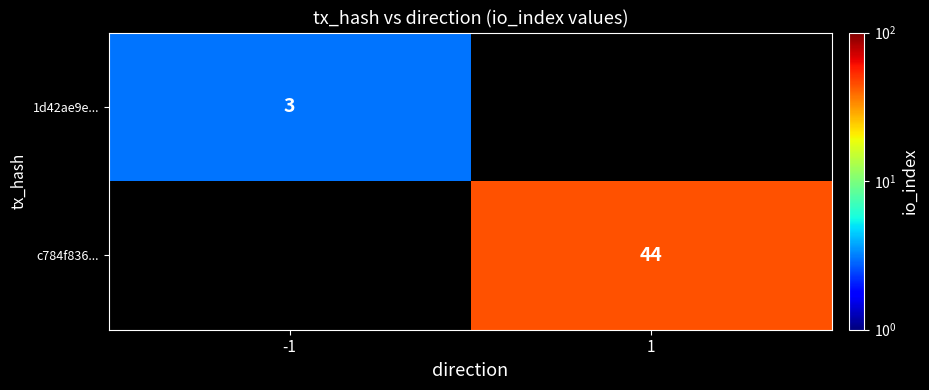

How many categories are shown in the chart?

2